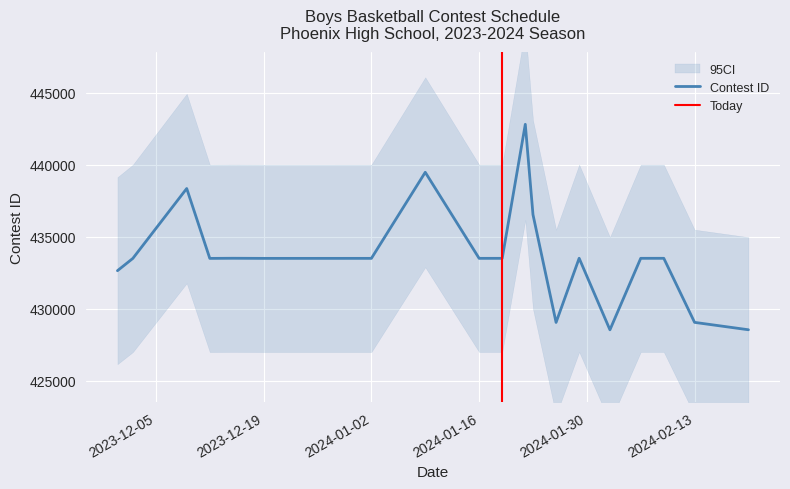

What is the highest value of the Contest ID series?

442811